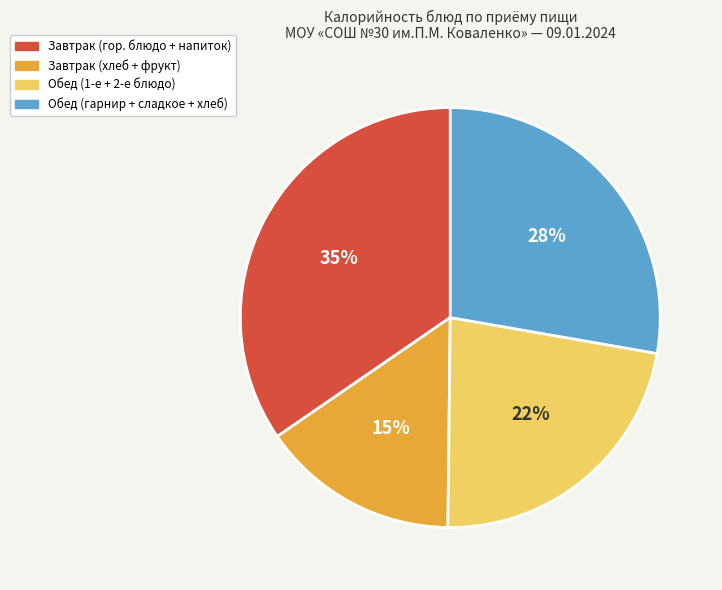

Count the number of slices in the pie.

4